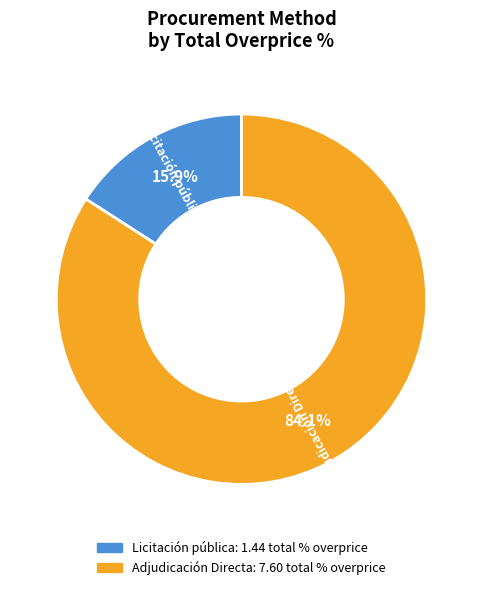

Approximately how many times larger is the value at Adjudicación Directa compared to Licitación pública?

5.3